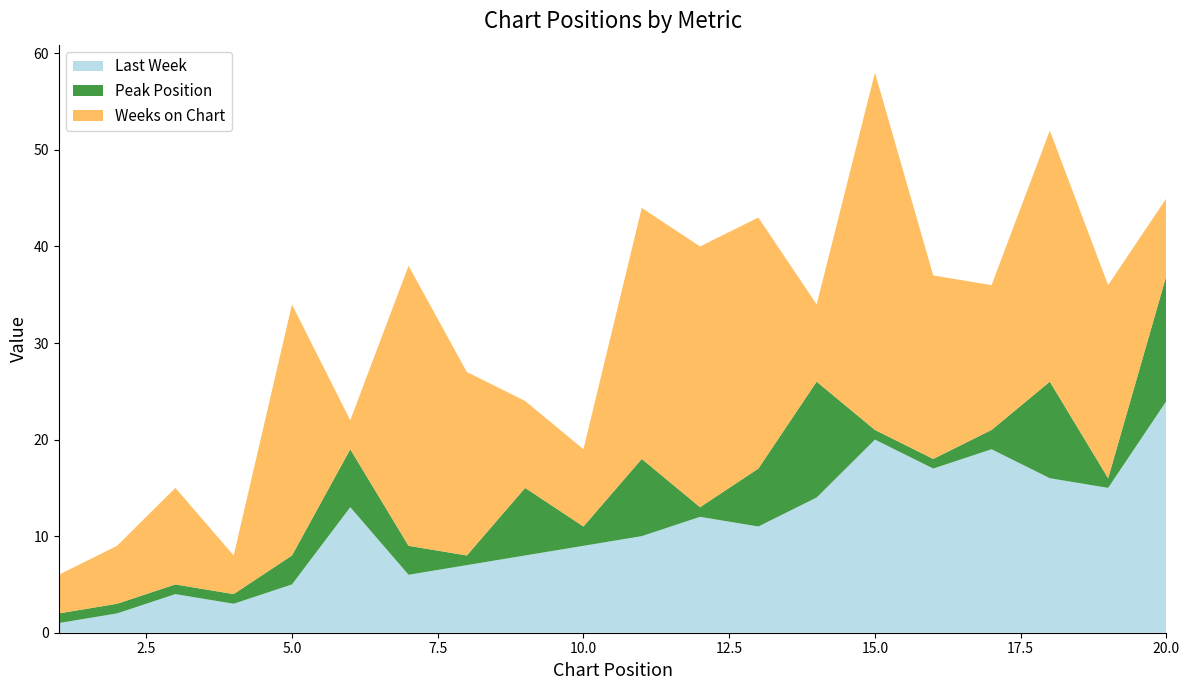

Reading right to left, extract all data points from this chart.

Last Week: 20=24	19=15	18=16	17=19	16=17	15=20	14=14	13=11	12=12	11=10	10=9	9=8	8=7	7=6	6=13	5=5	4=3	3=4	2=2	1=1
Peak Position: 20=13	19=1	18=10	17=2	16=1	15=1	14=12	13=6	12=1	11=8	10=2	9=7	8=1	7=3	6=6	5=3	4=1	3=1	2=1	1=1
Weeks on Chart: 20=8	19=20	18=26	17=15	16=19	15=37	14=8	13=26	12=27	11=26	10=8	9=9	8=19	7=29	6=3	5=26	4=4	3=10	2=6	1=4